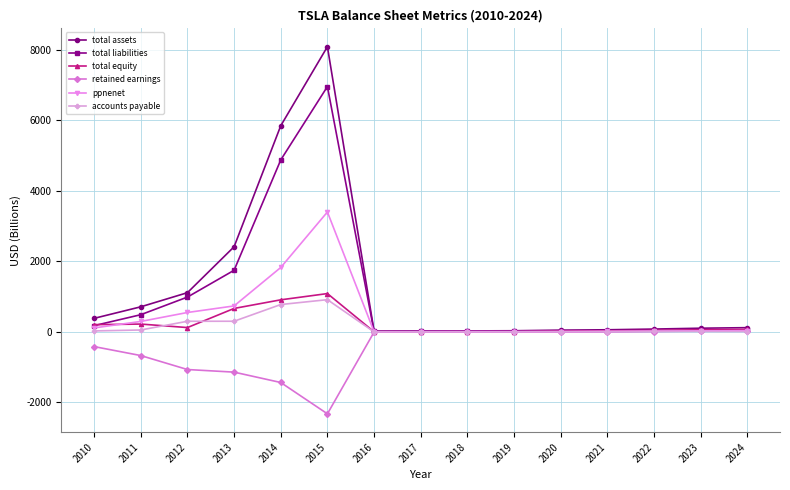

Which series changed the most between 2010 and 2015?

total assets